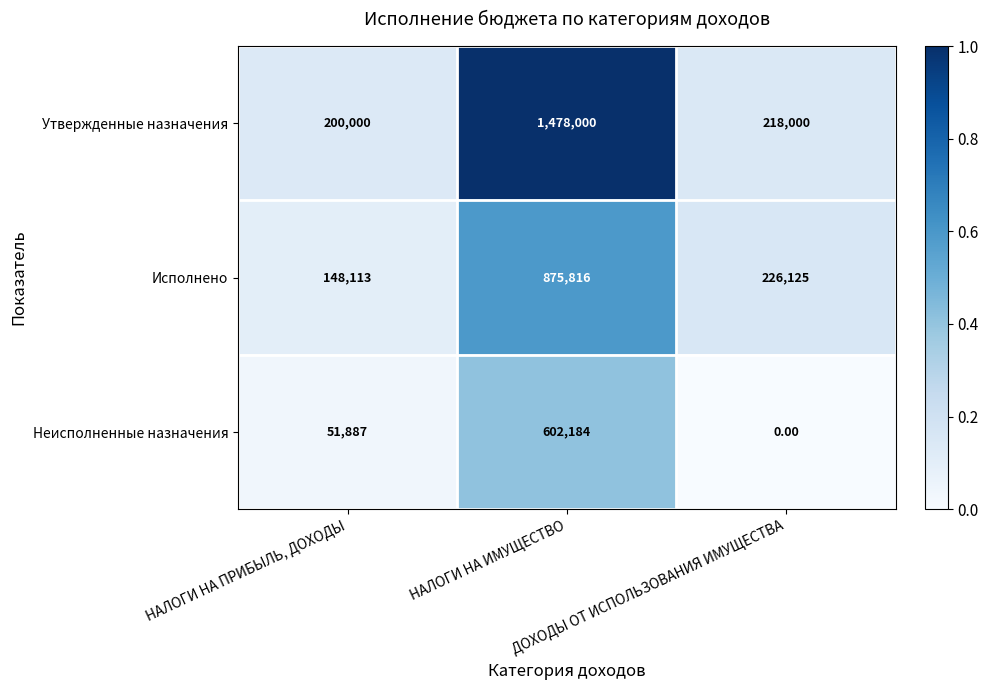

Which series has the largest total across all categories?

Утвержденные назначения